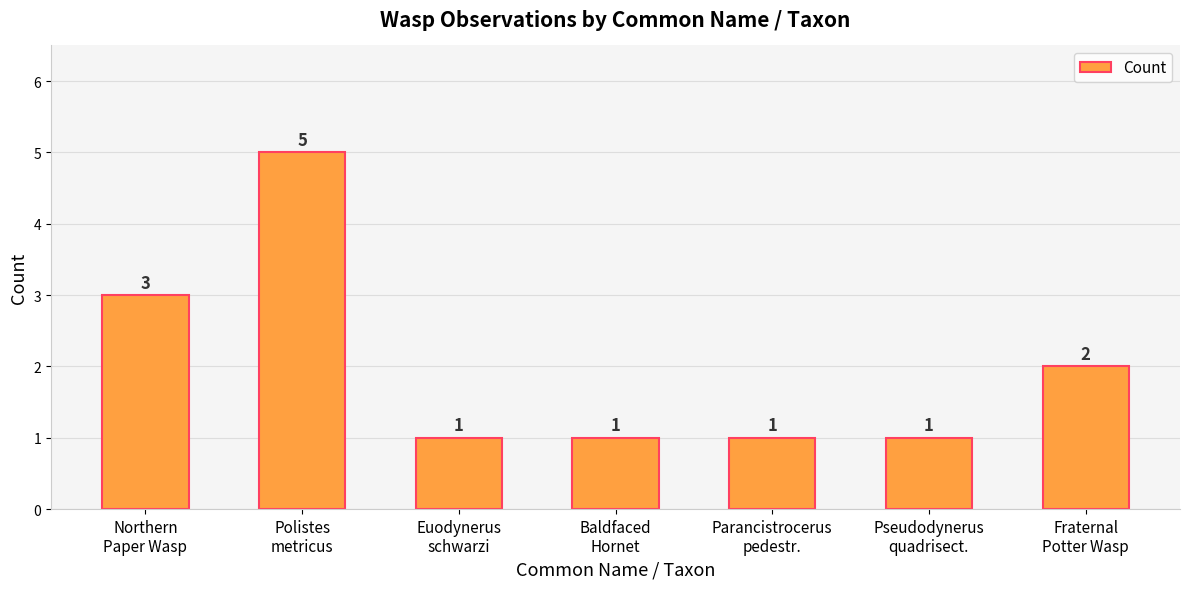

How many bars are there in total?

7